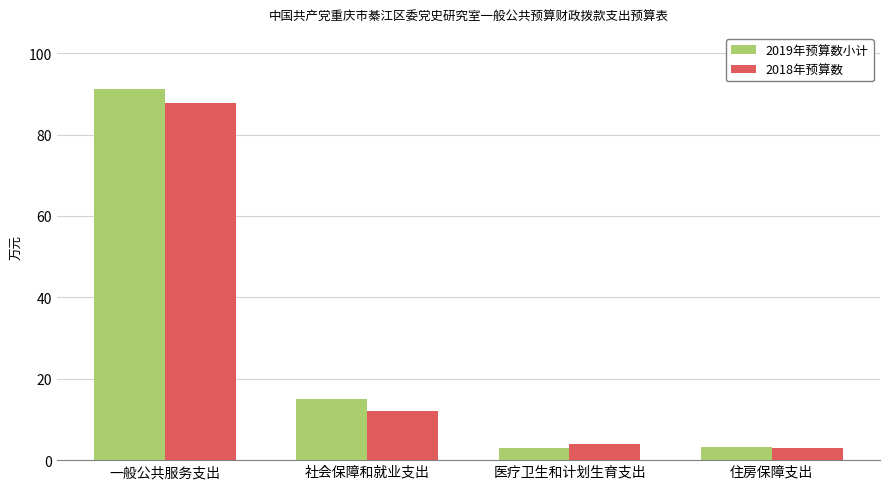

List the labels in order of 2018年预算数 value, smallest first.

住房保障支出, 医疗卫生和计划生育支出, 社会保障和就业支出, 一般公共服务支出